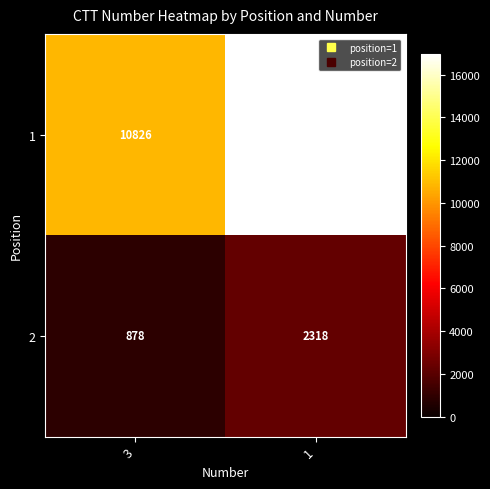

True or false: 1 has a value of 16976 at 1.

True